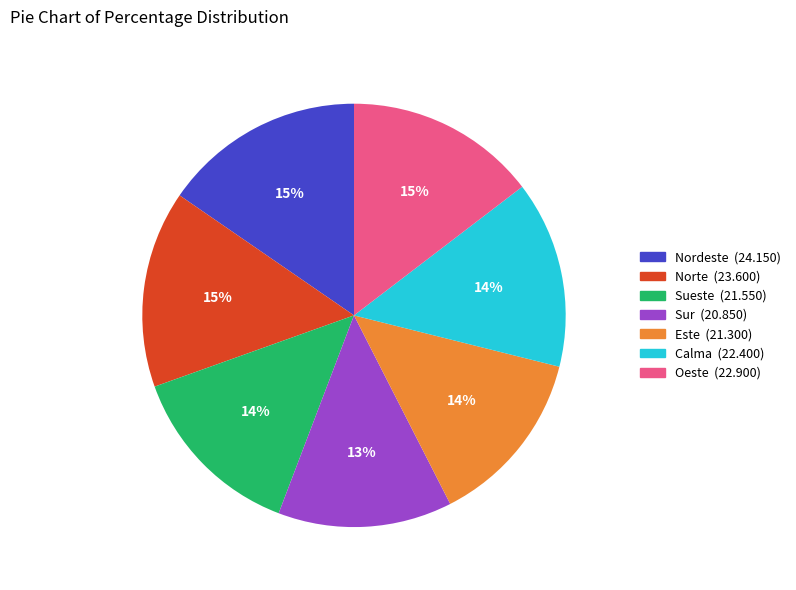

To the nearest percent, what is the average slice percentage?

14%